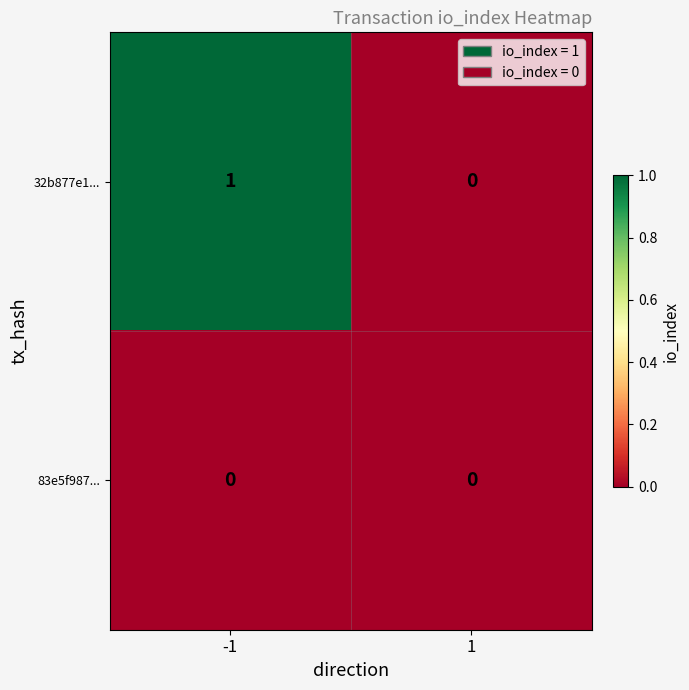

The value of 83e5f987... at -1 is 0. True or false?

True